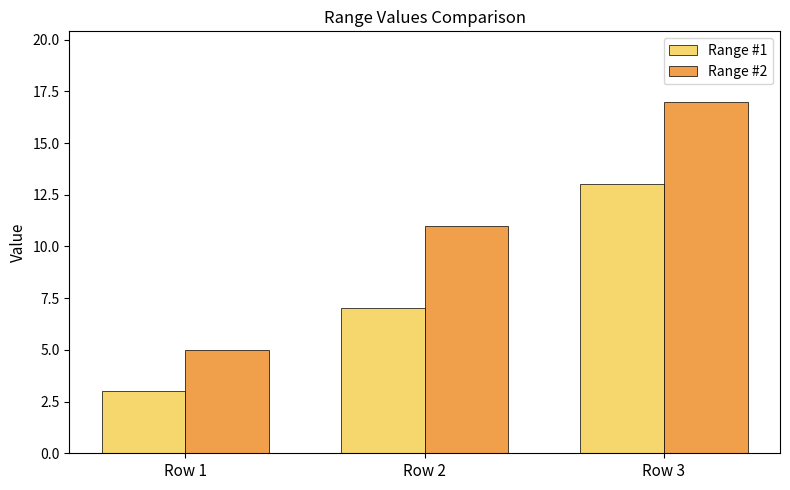

At how many categories does at least one series exceed 15?

1